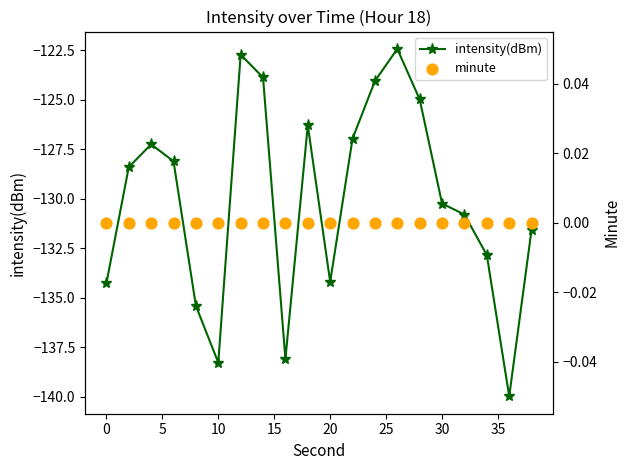

Which series contains the highest Y value?

minute